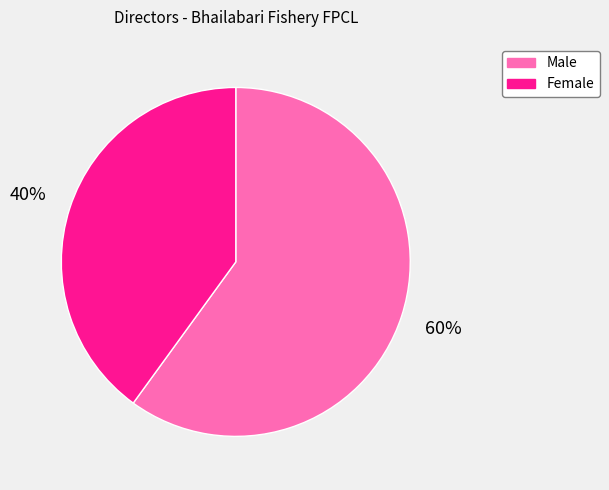

How many slices are in this pie chart?

2